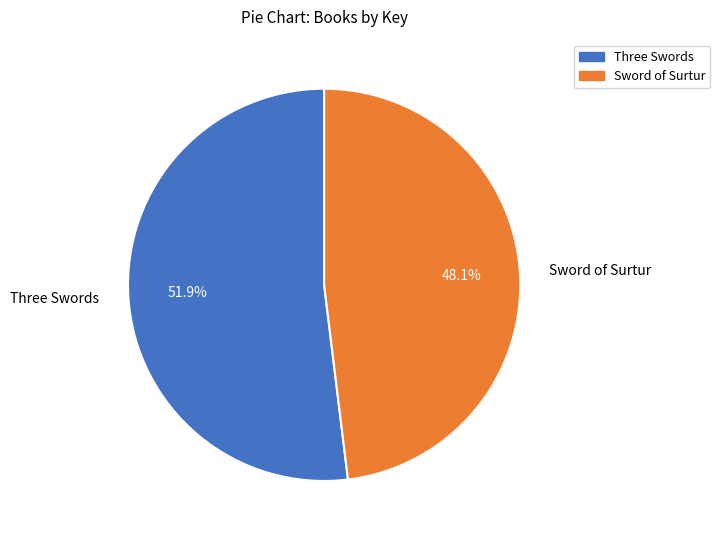

Which has a higher value, Sword of Surtur or Three Swords?

Three Swords